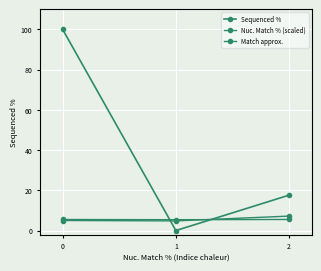

What is the value of the Match approx. point at the 1st from the left?

5.0